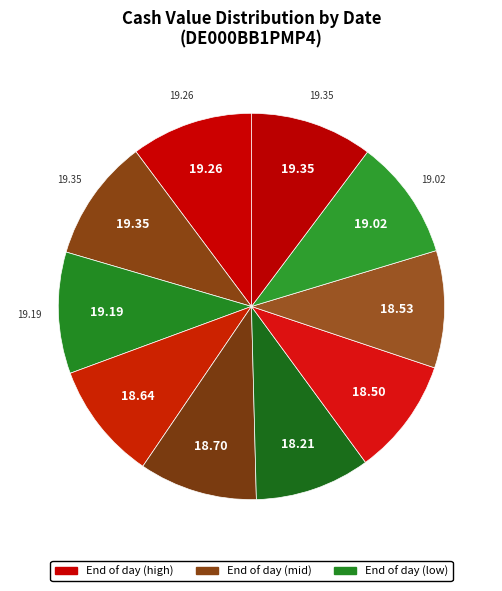

Count the number of slices in the pie.

10